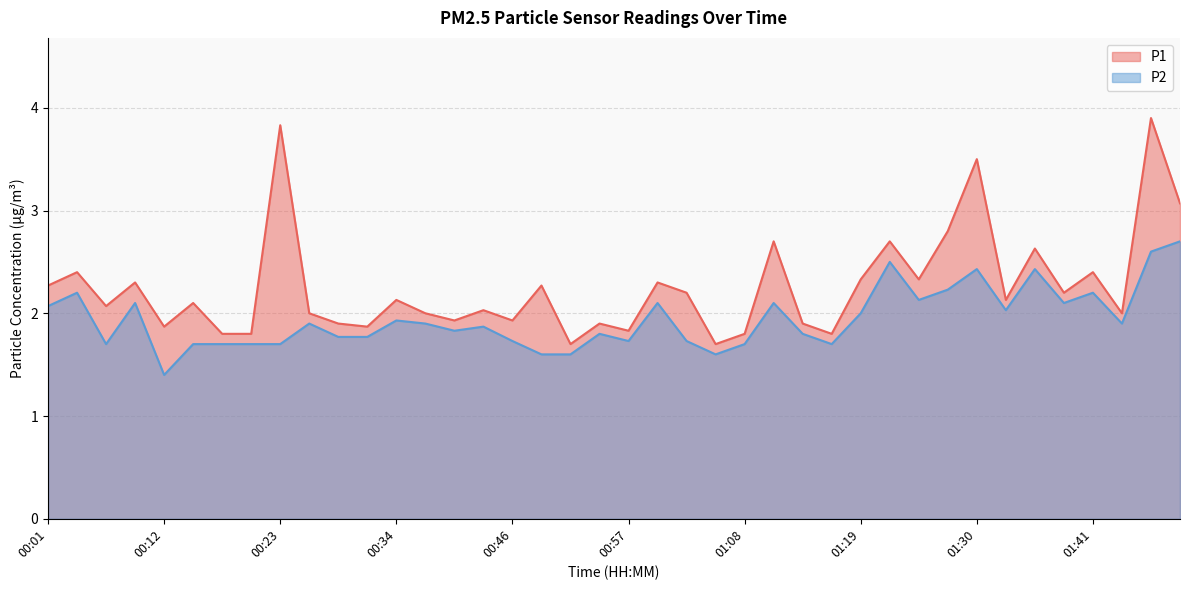

What is the total value across all series at 01:35?

5.1